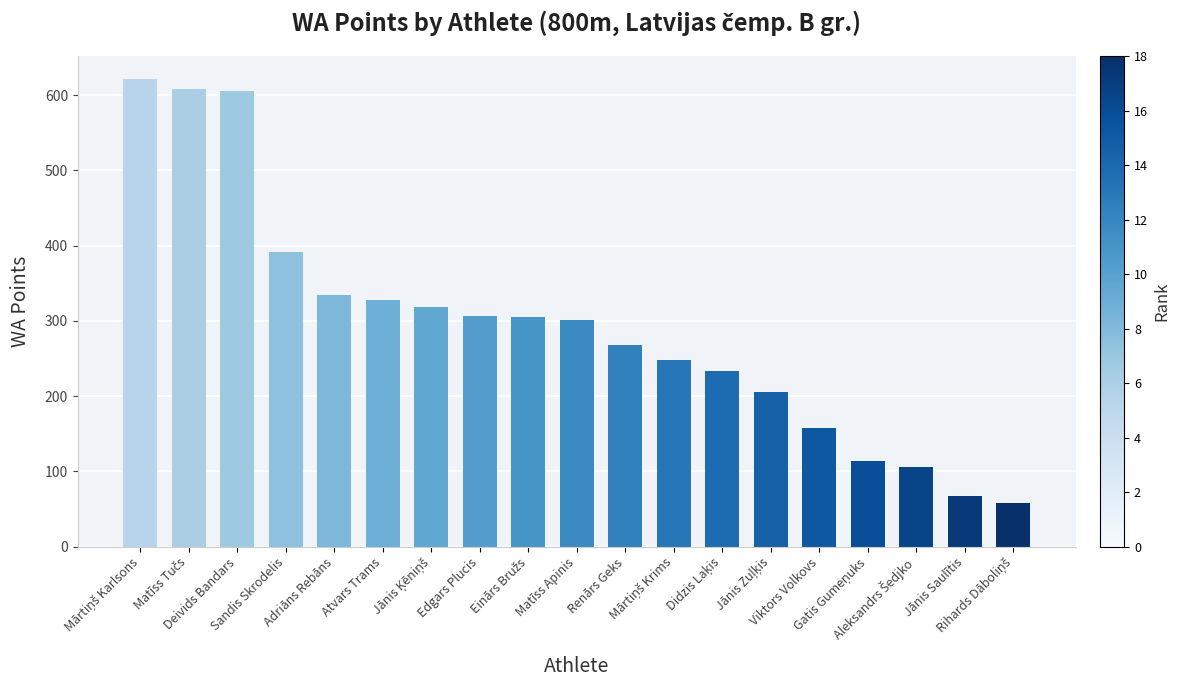

What is the average value?

293